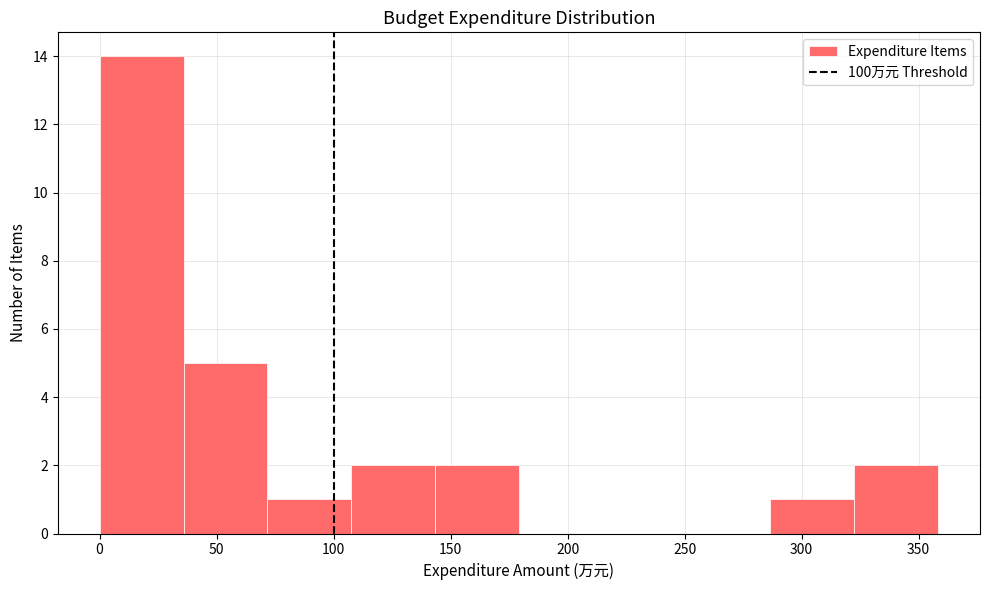

Reading left to right, transcribe this chart: for each bar, give the range it covers on the x-axis and its height. Neither the bar edges nor the heights are printed on the chart, so give them approximately, as read against the axes.

0 to 35: 14
35 to 70: 5
70 to 110: 1
110 to 145: 2
145 to 180: 2
180 to 215: 0
215 to 250: 0
250 to 285: 0
285 to 320: 1
320 to 360: 2